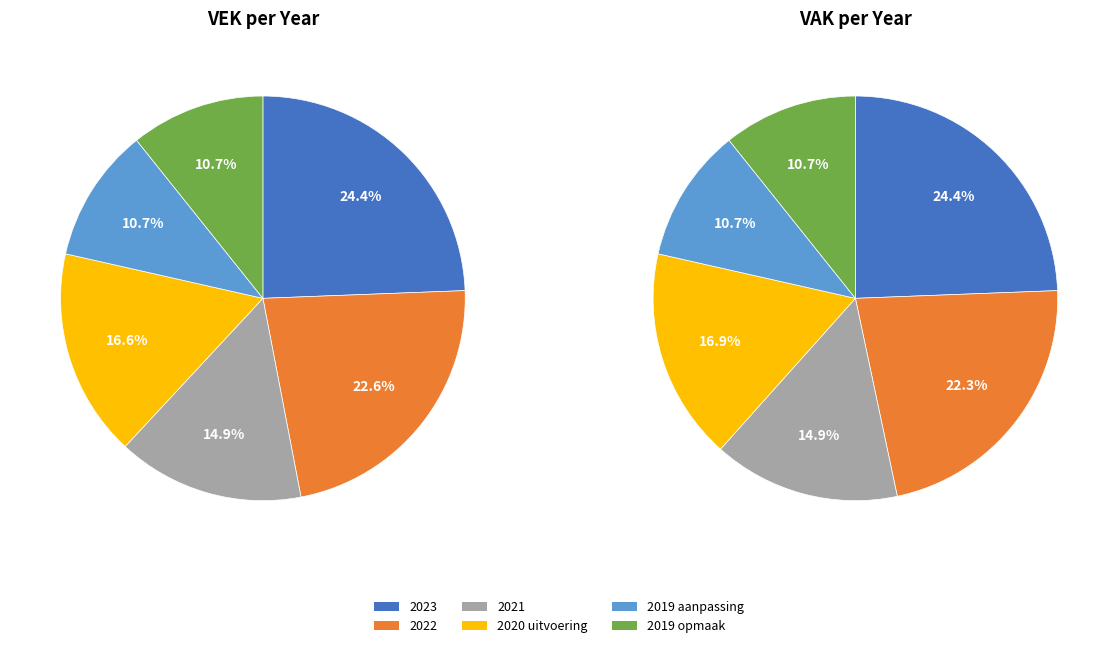

What percentage do 2022 and 2019 aanpassing together represent?

33.0%